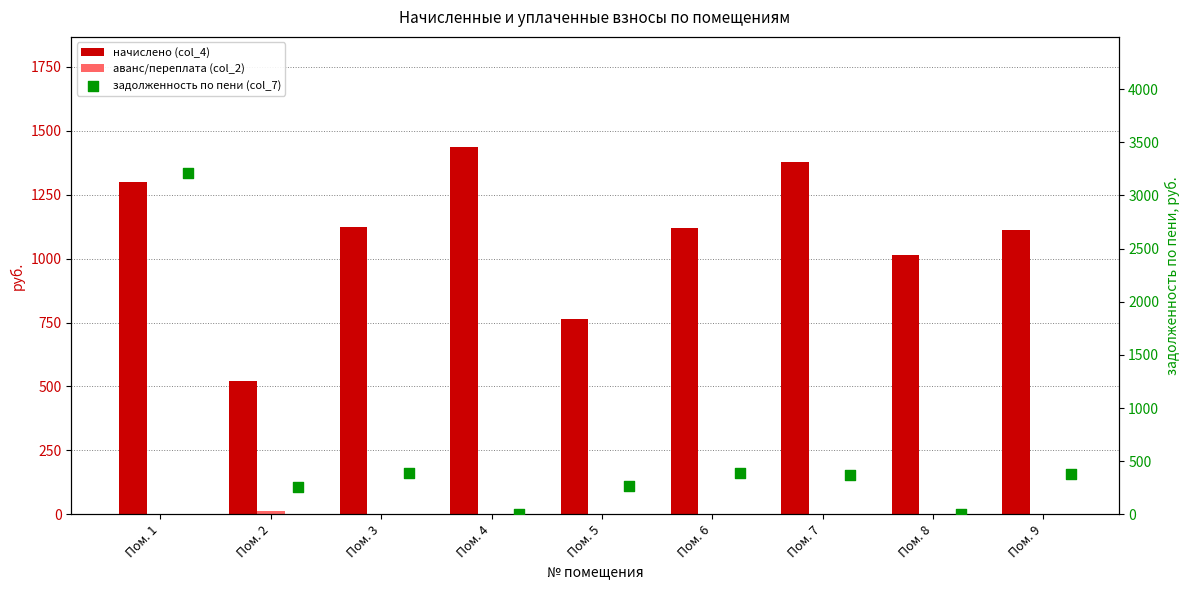

Which series has the largest total across all categories?

начислено (col_4)